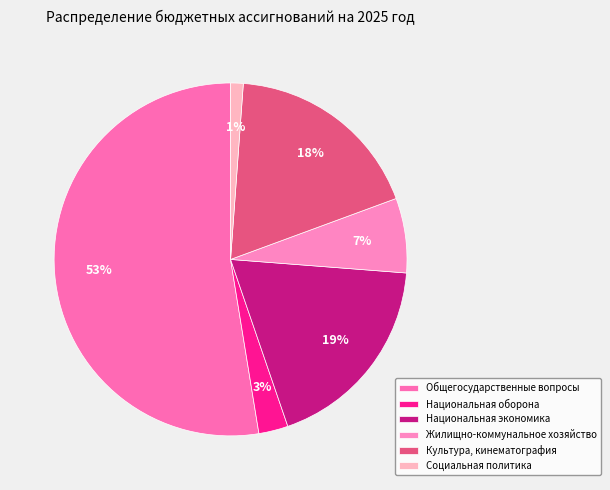

To the nearest percent, what is the average slice percentage?

17%